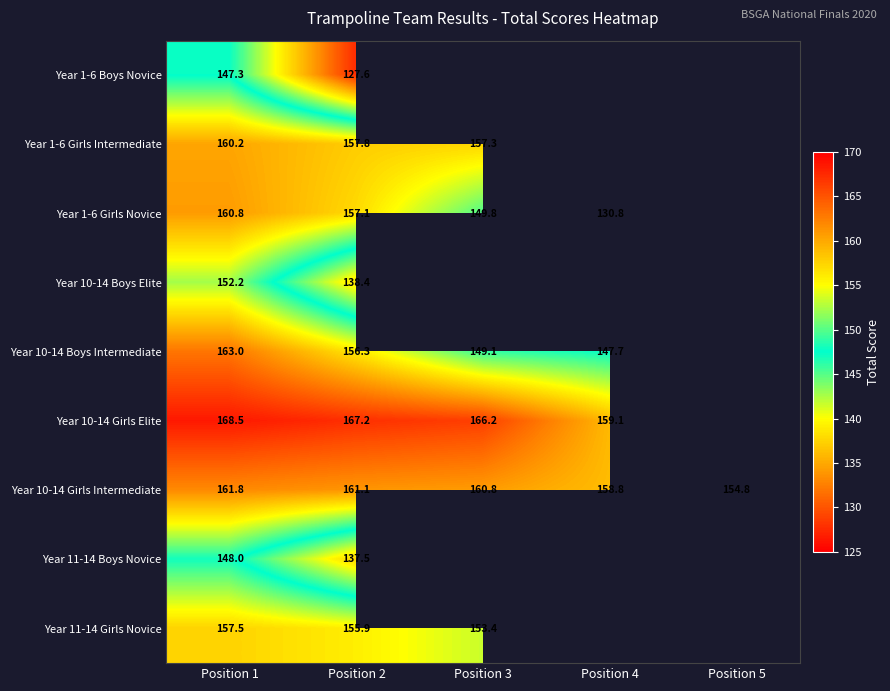

What is the smallest value displayed?

127.6